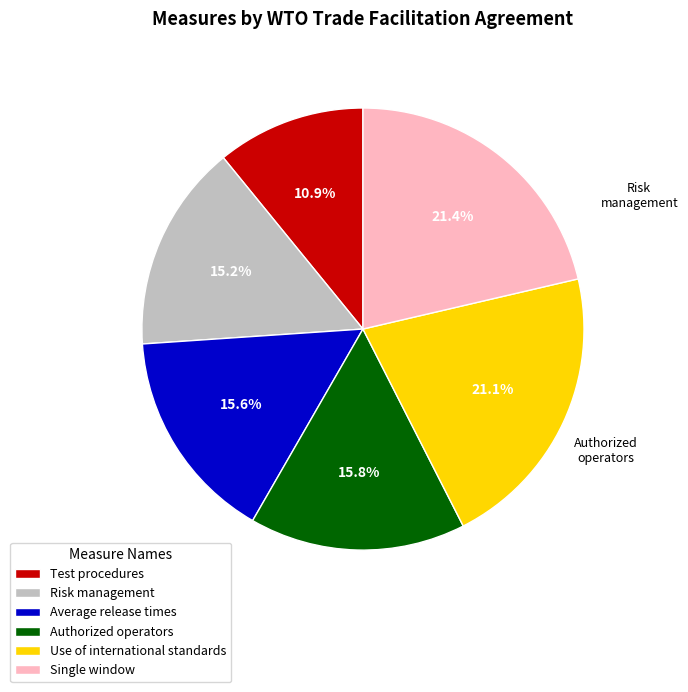

Is there any slice that represents more than half of the pie?

No